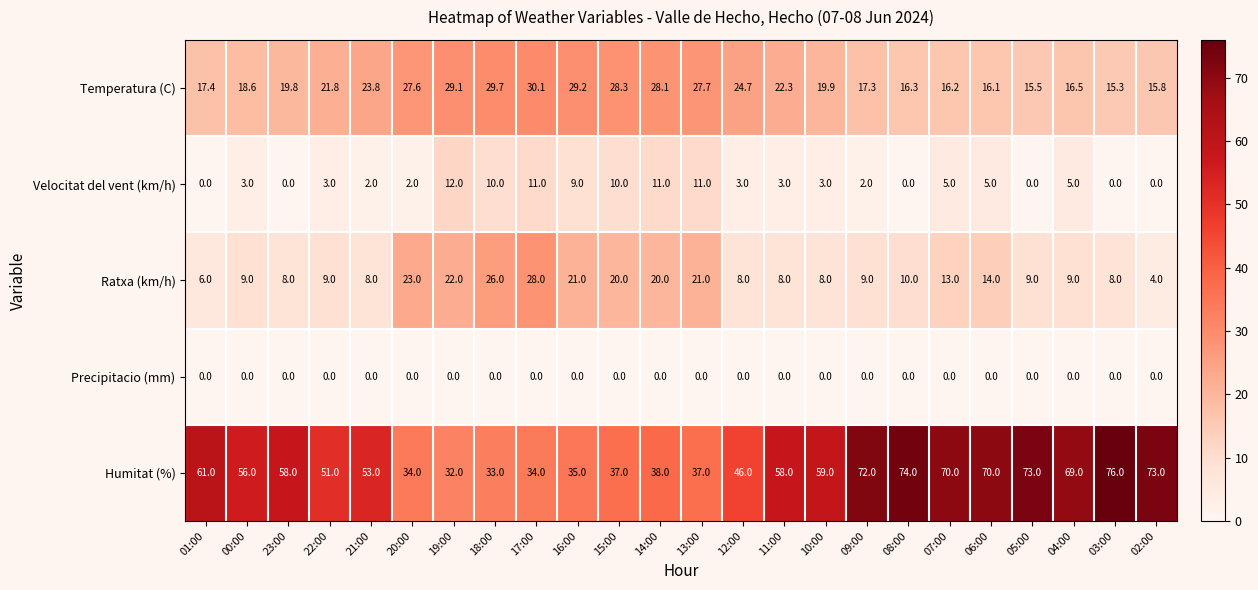

Rank the categories by Temperatura (C) value from lowest to highest.

03:00, 05:00, 02:00, 06:00, 07:00, 08:00, 04:00, 09:00, 01:00, 00:00, 23:00, 10:00, 22:00, 11:00, 21:00, 12:00, 20:00, 13:00, 14:00, 15:00, 19:00, 16:00, 18:00, 17:00